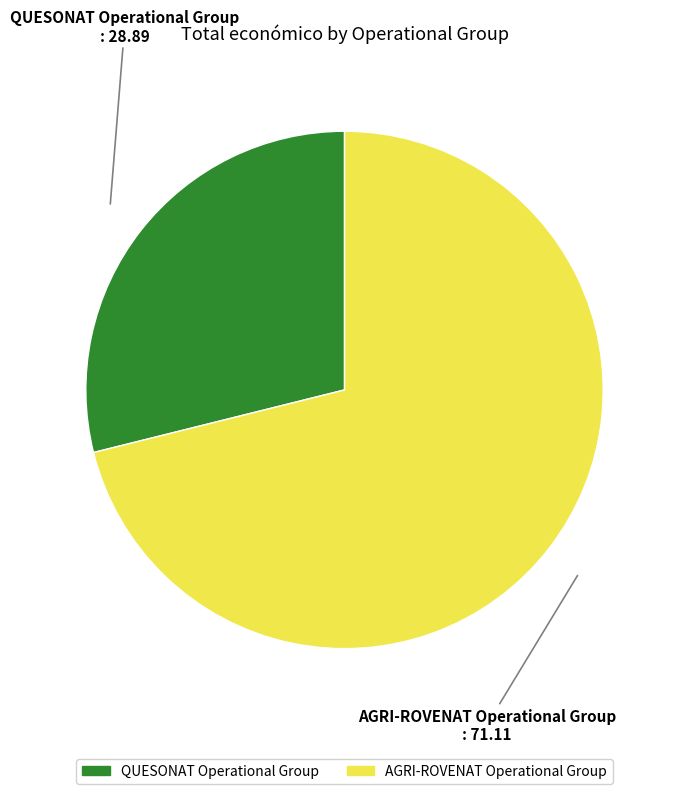

Is it true that QUESONAT Operational Group is 39% of the pie?

False